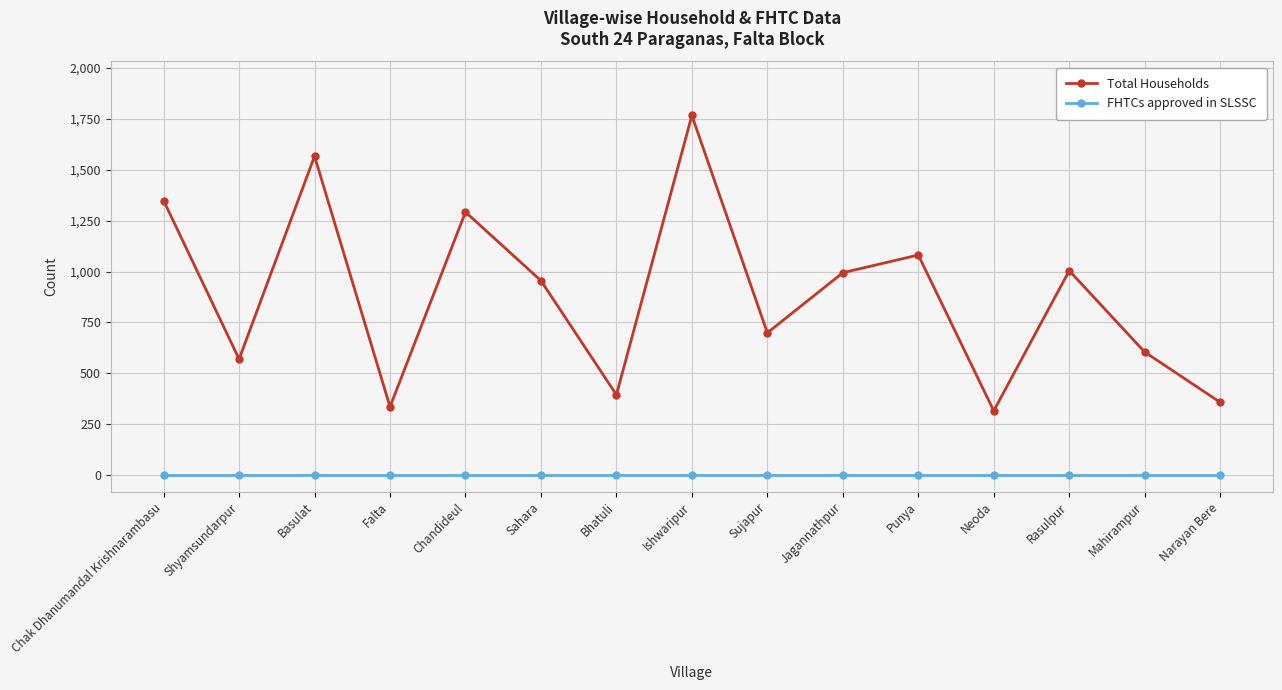

What is the label of the 12th point from the left?

Neoda